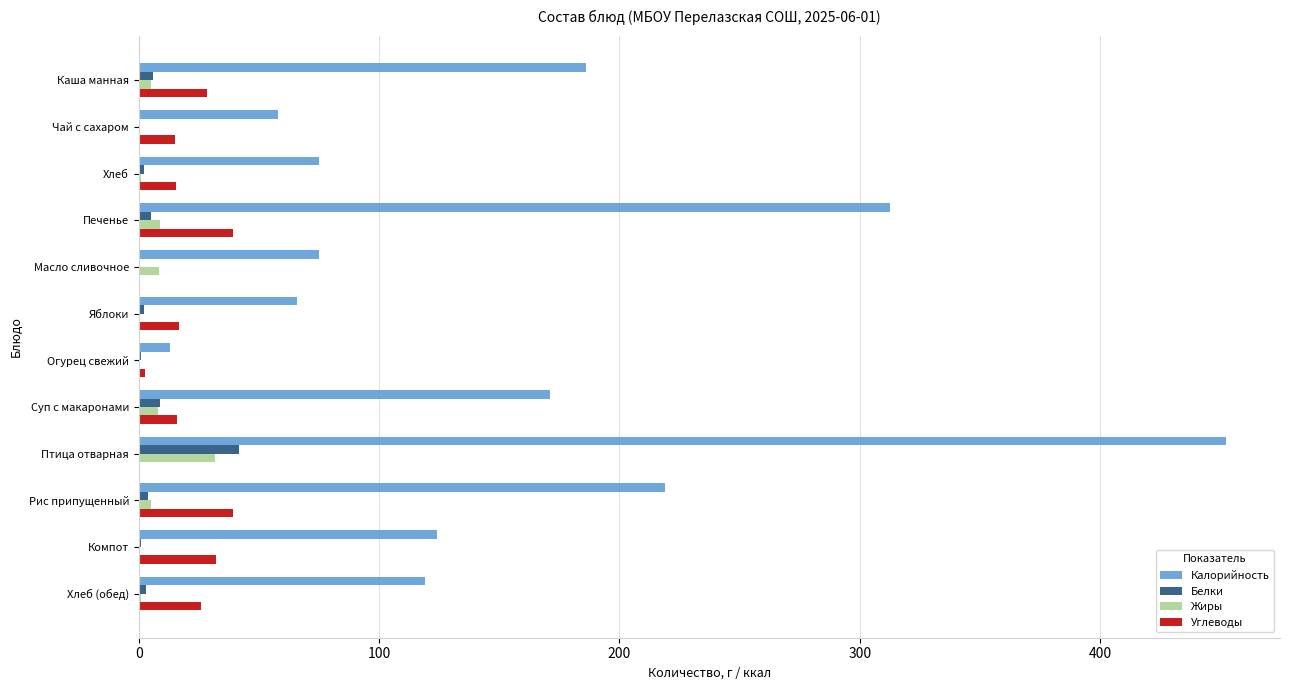

Is the value of Калорийность at Масло сливочное greater than the value of Белки at Компот?

Yes